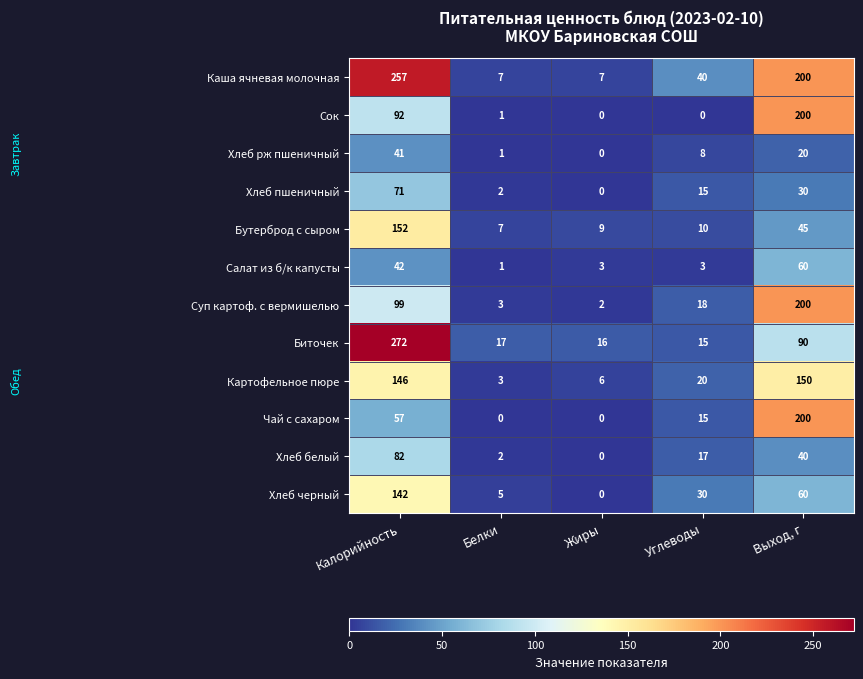

Which label corresponds to the largest value in the chart?

Калорийность